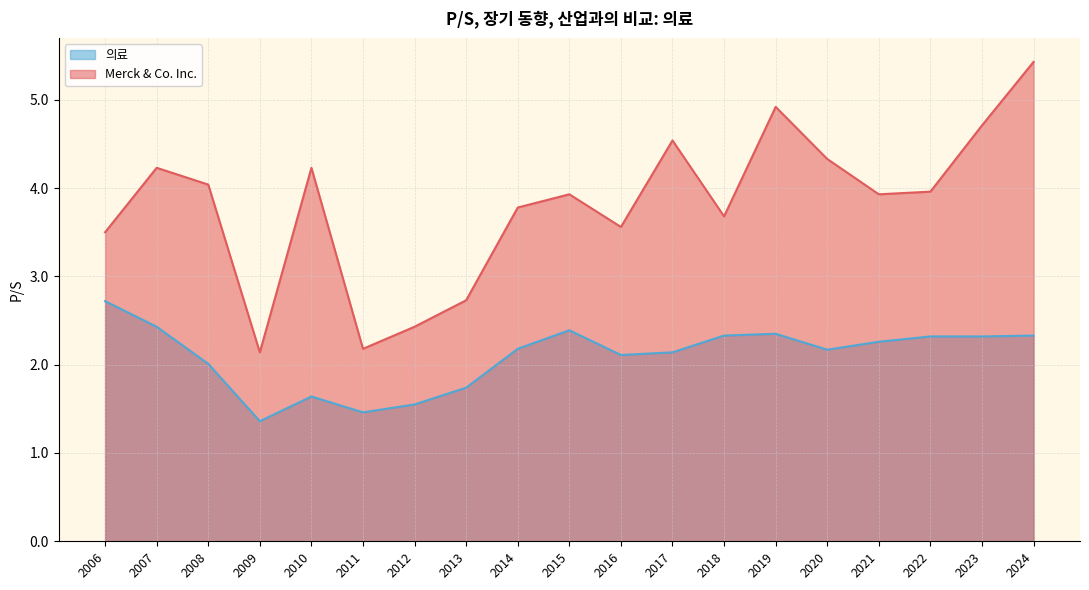

How many interior local valleys does the Merck & Co. Inc. series have?

5